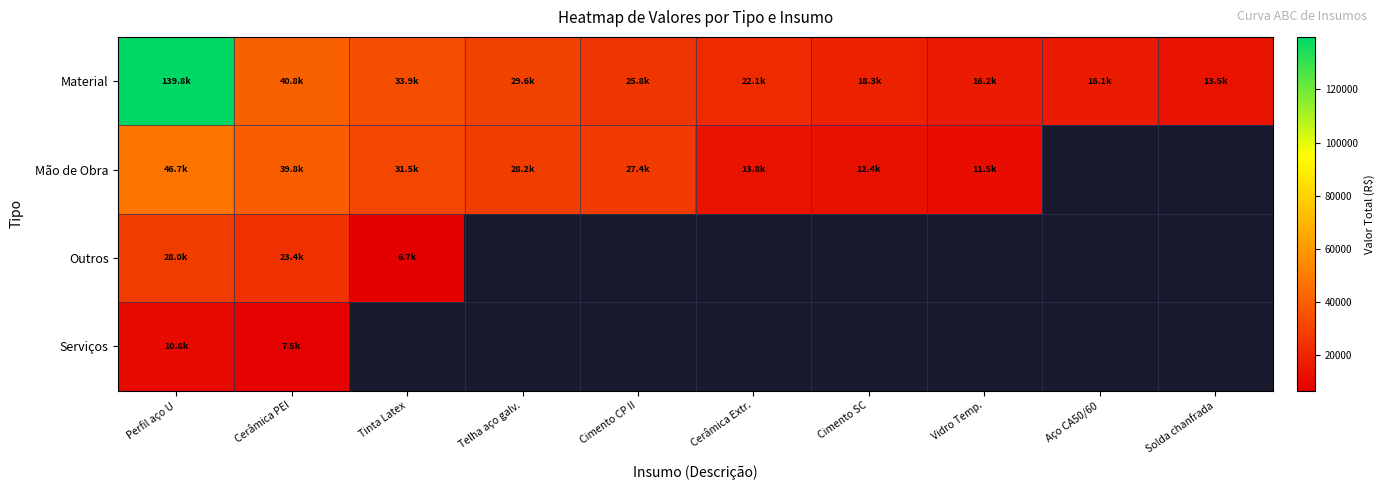

Rank the series by their maximum value, from lowest to highest.

Serviços, Outros, Mão de Obra, Material